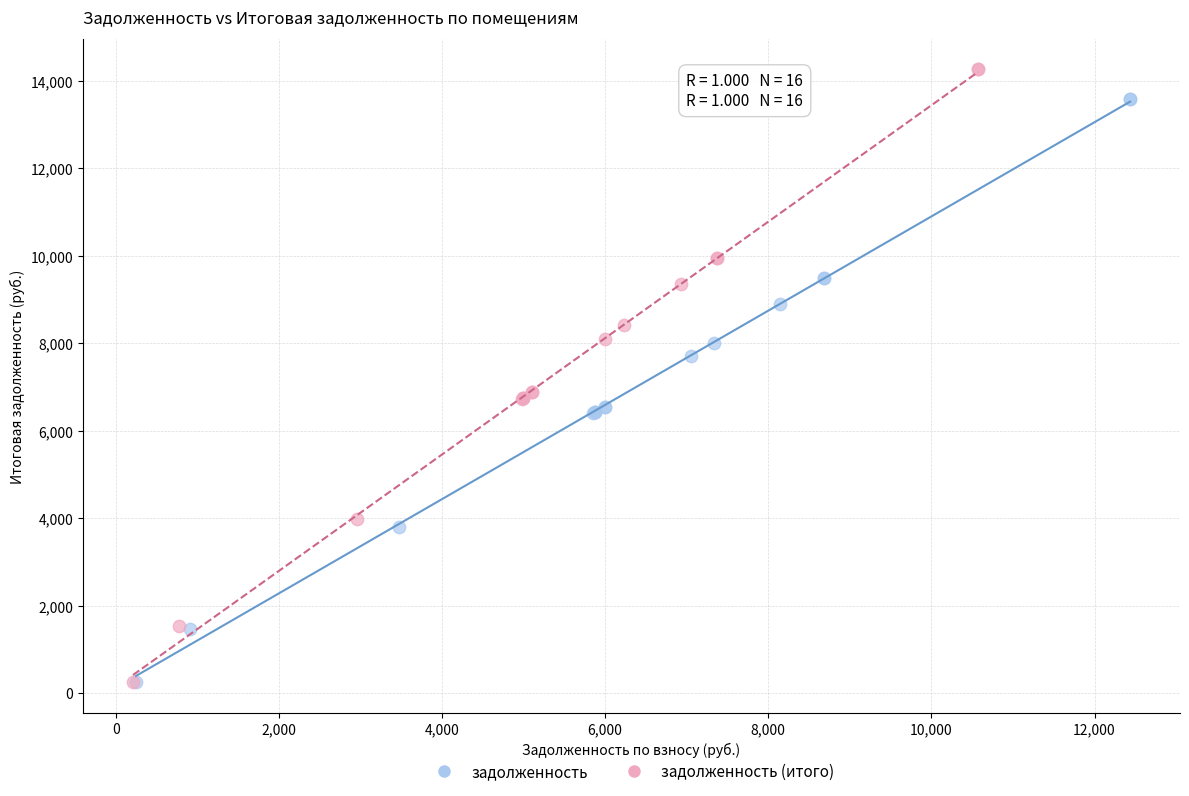

Which series reaches the maximum Y coordinate?

задолженность (итого)